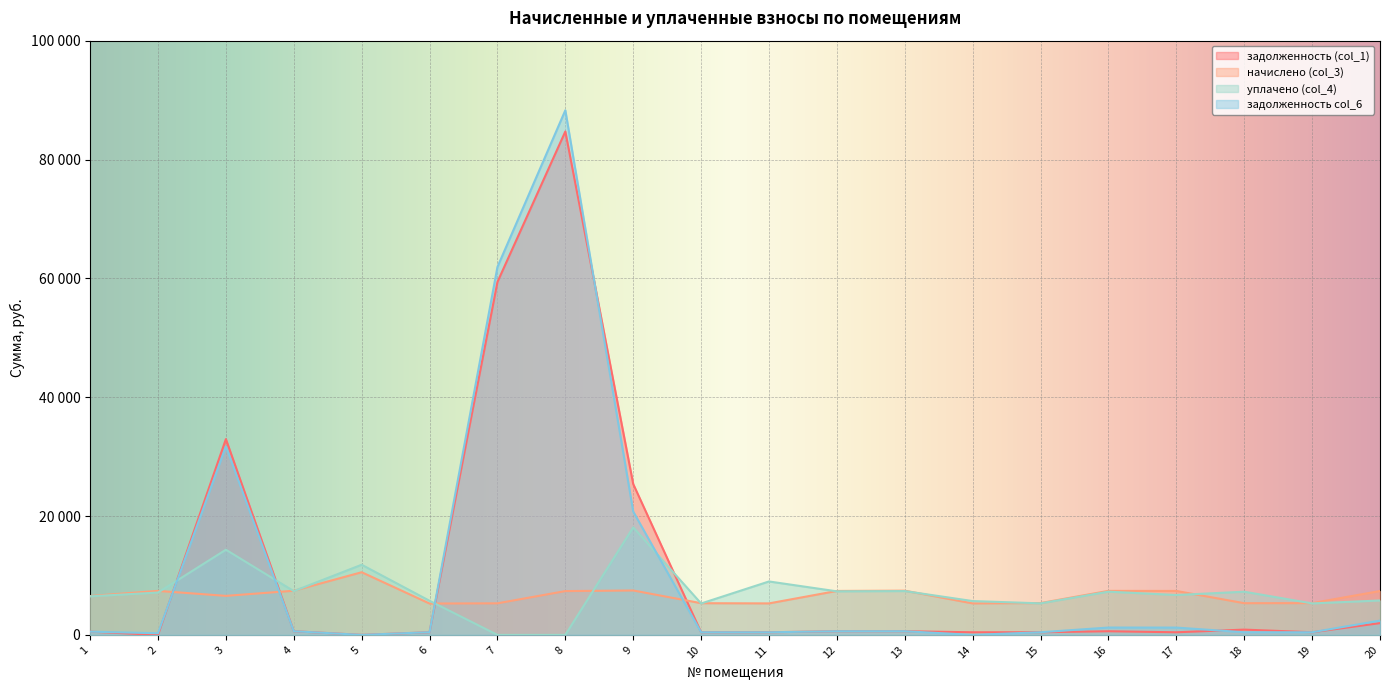

List the series in order of their peak value, lowest first.

начислено (col_3), уплачено (col_4), задолженность (col_1), задолженность col_6